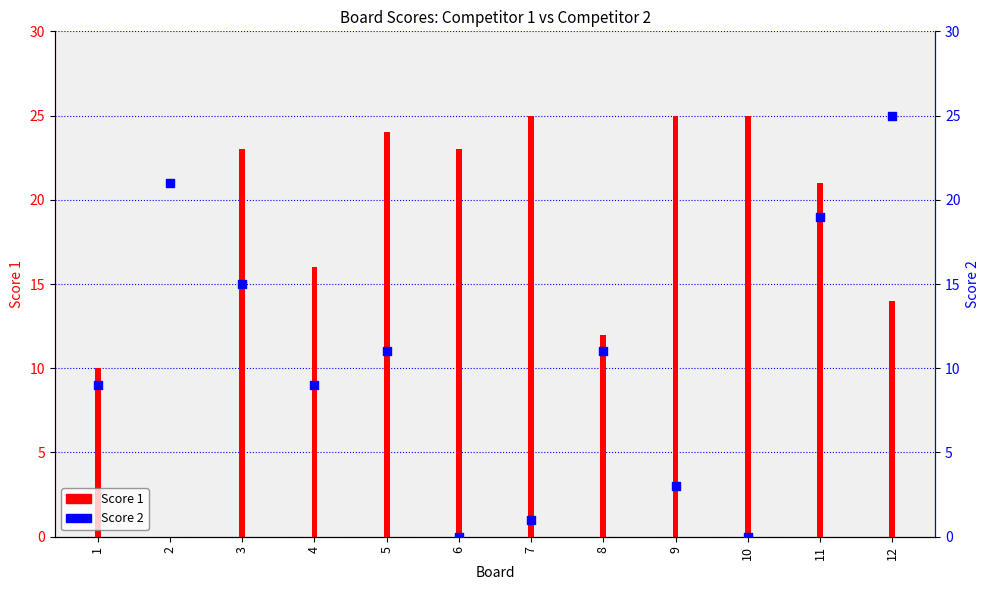

Which series has the largest total across all categories?

Score 1